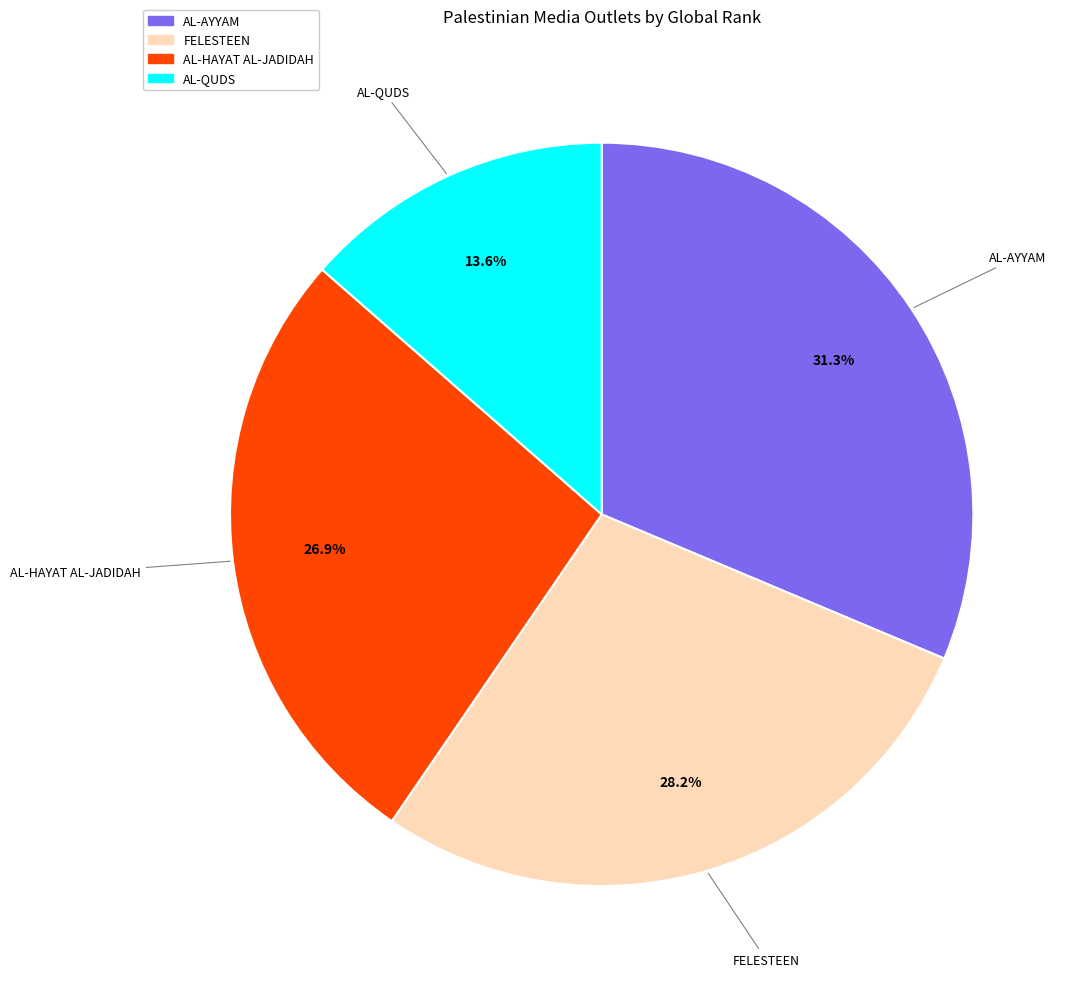

What percentage is the AL-HAYAT AL-JADIDAH slice, to the nearest percent?

27%